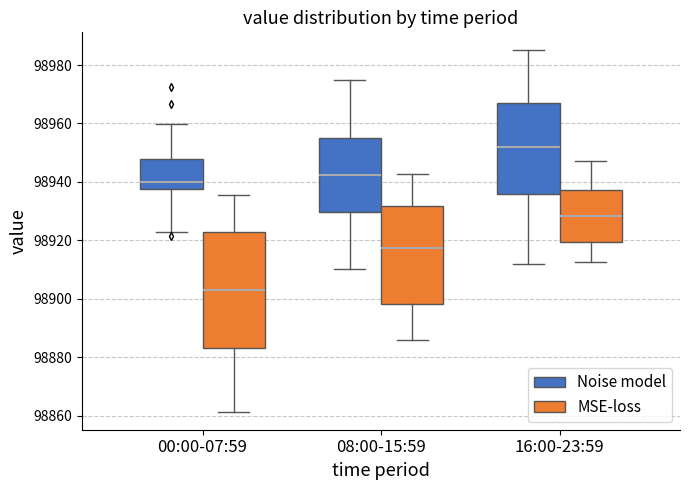

Which box's median line is the highest?

16:00-23:59 (Noise model)